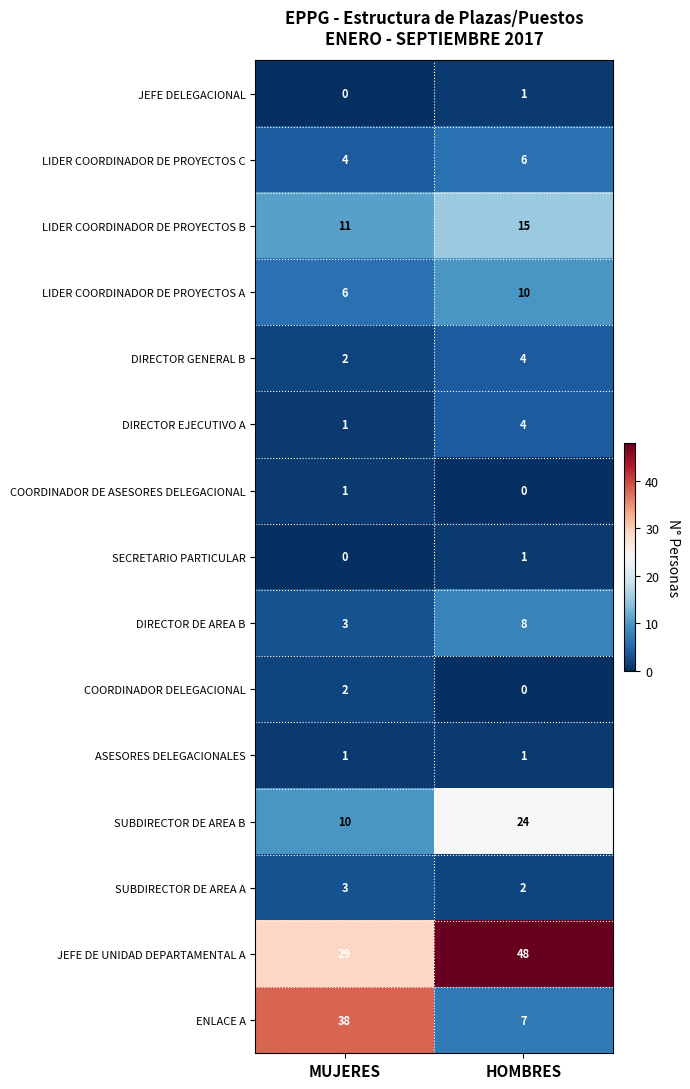

Which series changed the most between MUJERES and HOMBRES?

ENLACE A